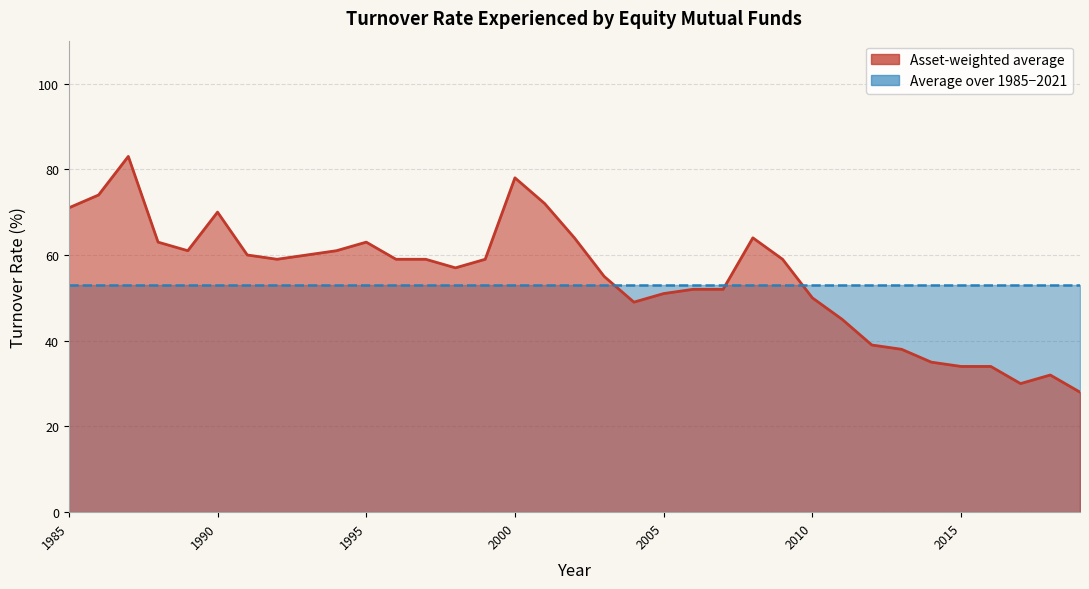

Which label corresponds to the smallest value in the chart?

2019